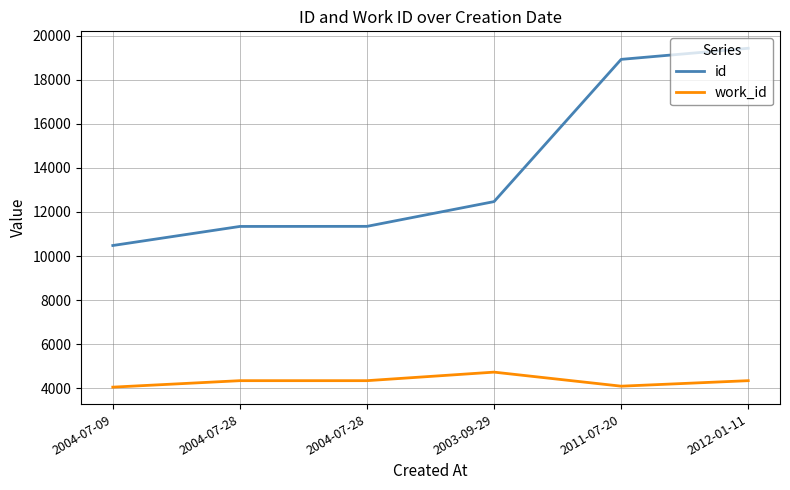

What is the minimum value shown in the chart?

4045